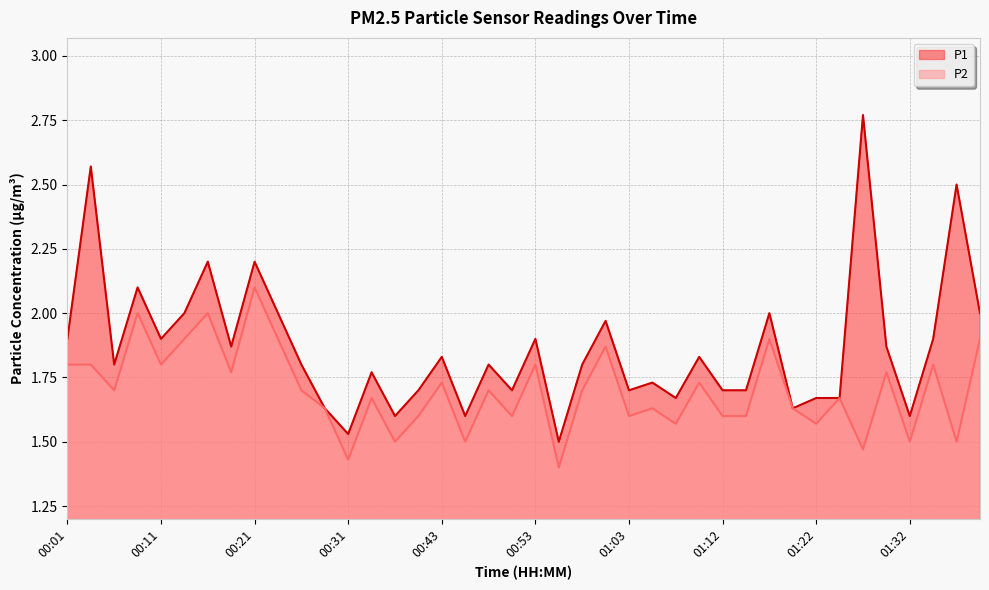

True or false: P1 and P2 intersect in this chart.

False